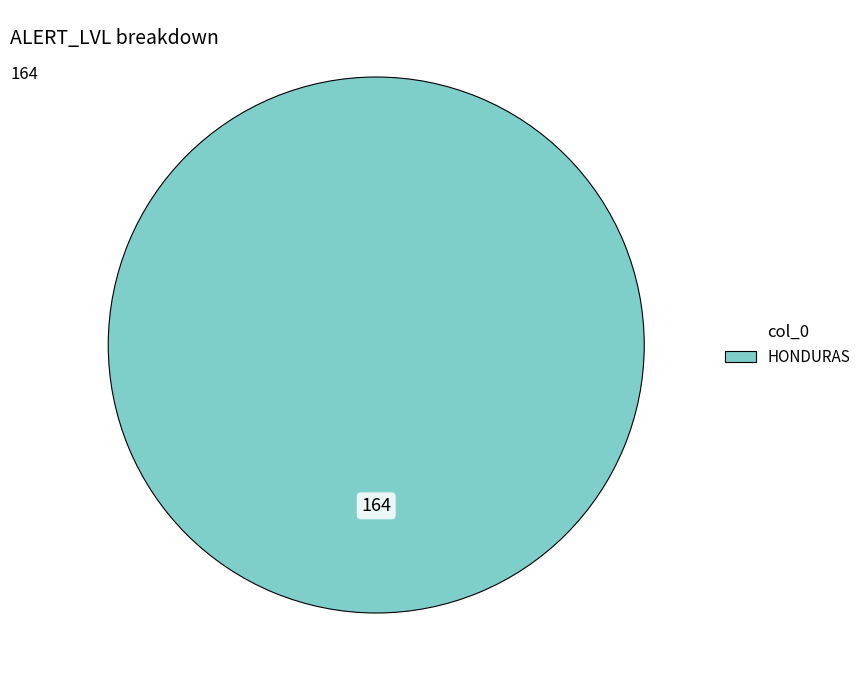

Is there a majority slice in this chart?

Yes